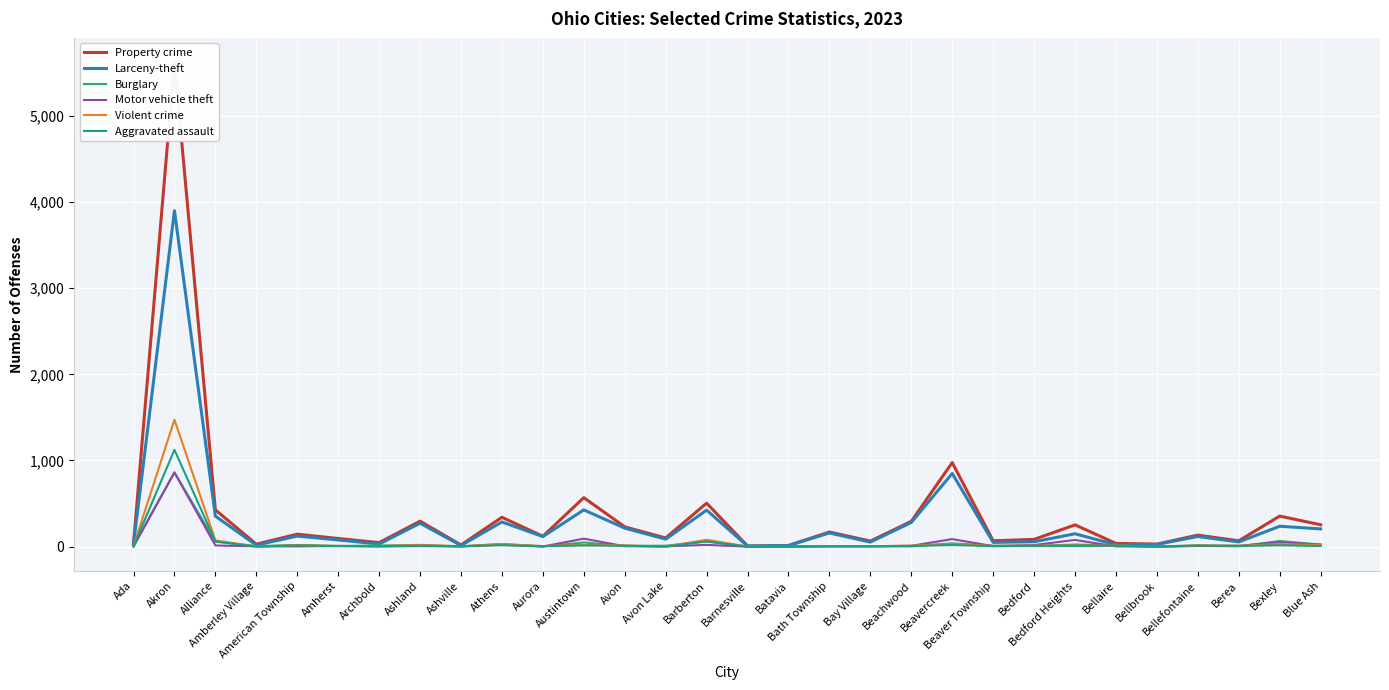

Which label corresponds to the smallest value in the chart?

Barnesville